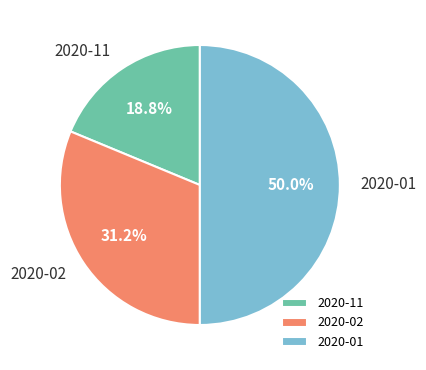

Which category has the smallest portion of the pie?

2020-11